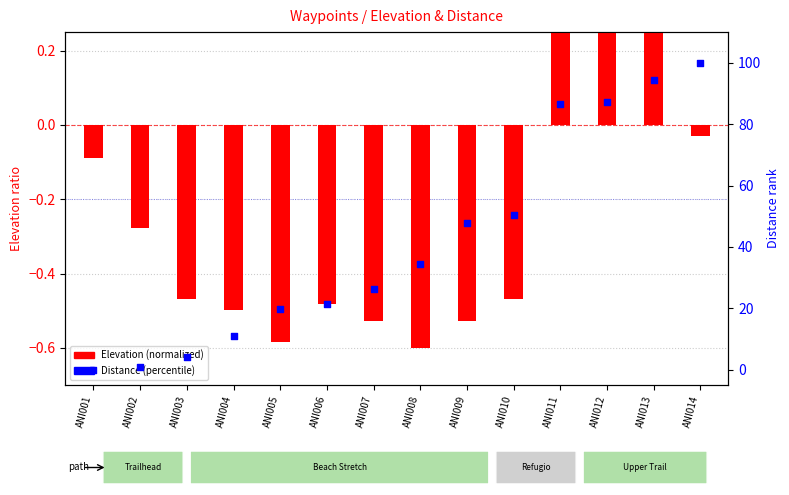

Which series has the widest spread of Y values?

Distance (percentile)